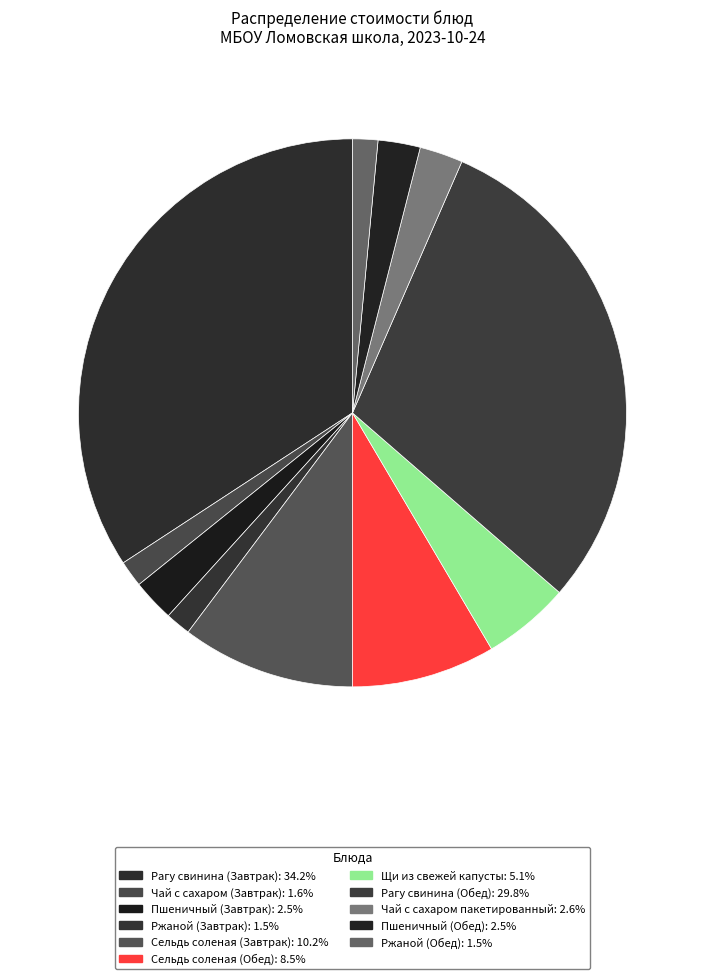

How many slices are in this pie chart?

11